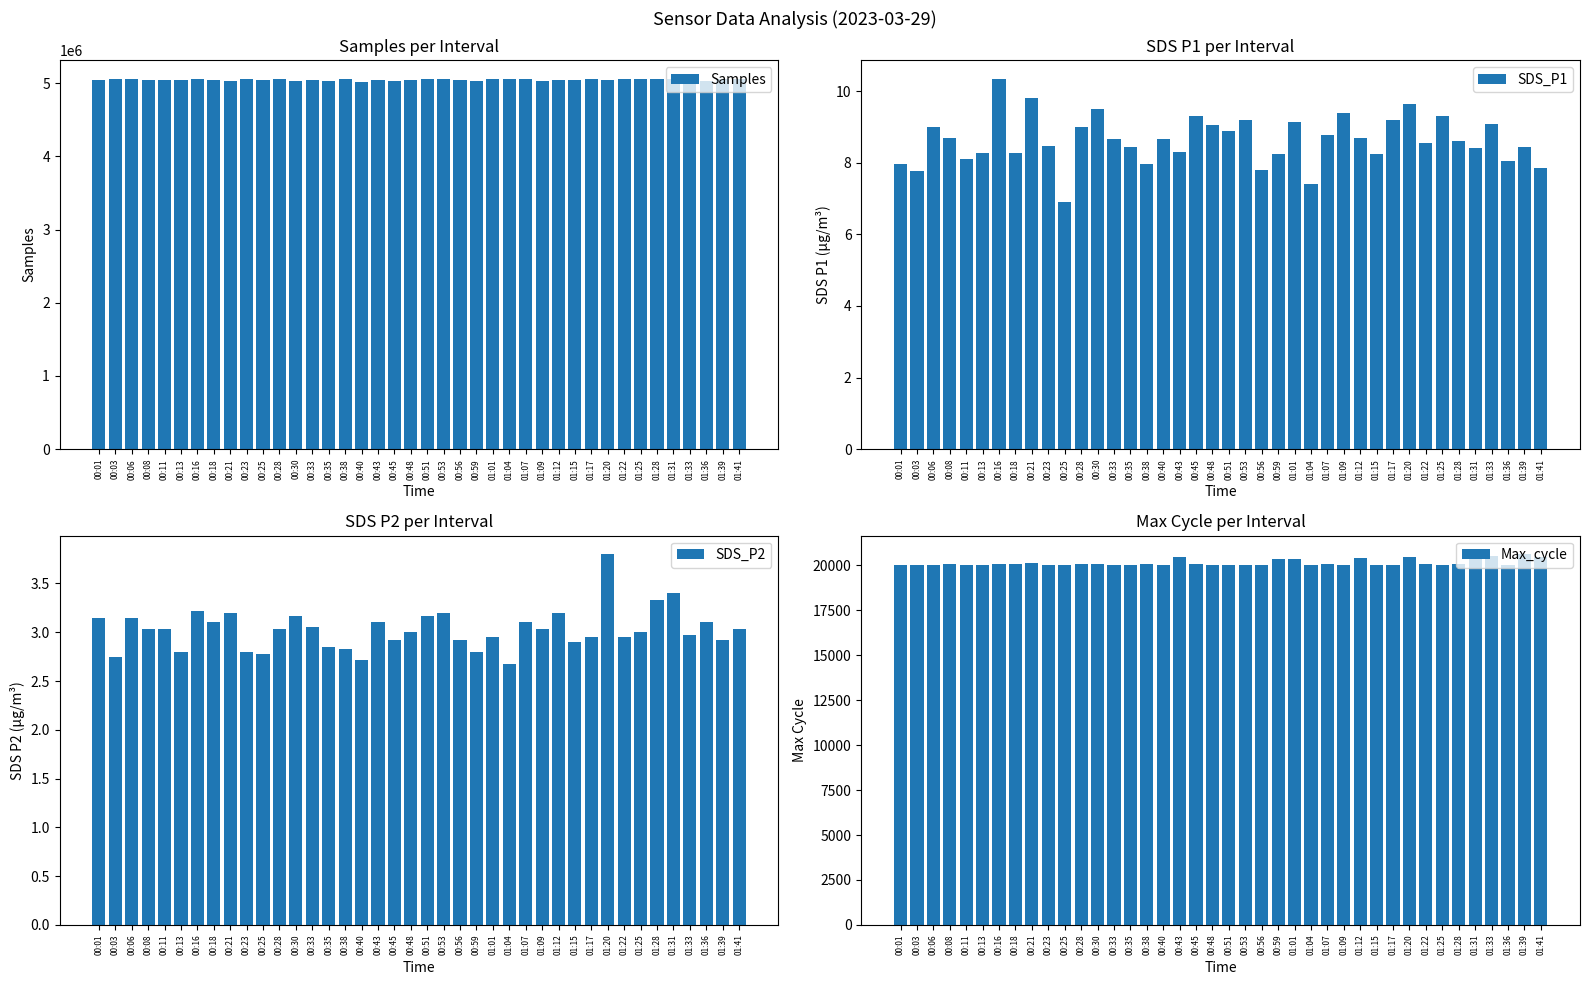

What is the label of the 21st bar from the right?

00:48